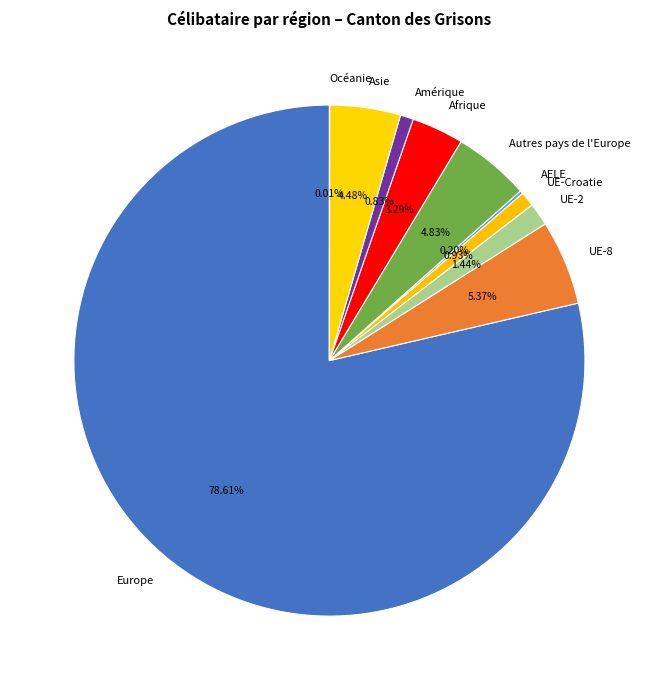

To the nearest percent, what portion does Afrique represent?

3%